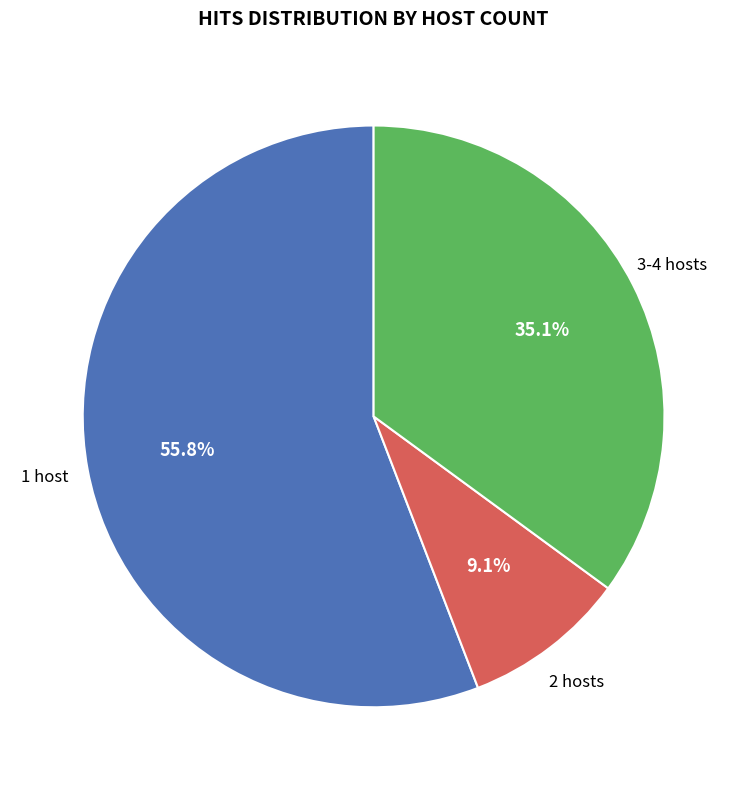

Count the number of slices in the pie.

3